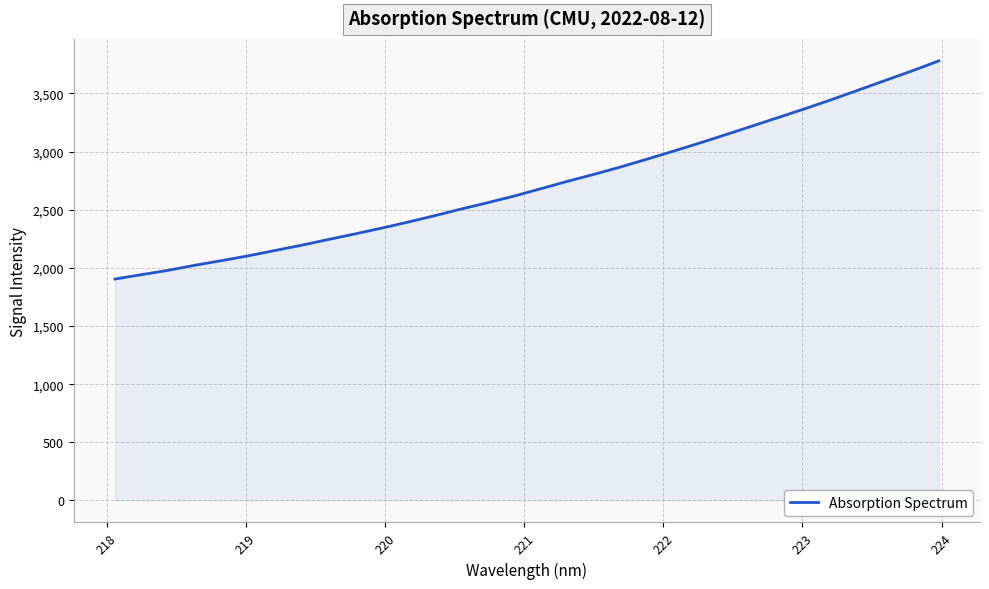

Reading right to left, transcribe all the data shown in this chart.

3780.9	3695.0	3613.8	3532.1	3450.6	3372.4	3297.1	3222.2	3147.9	3074.6	3003.8	2934.7	2866.9	2804.0	2743.7	2680.2	2617.4	2560.3	2505.4	2448.0	2393.2	2341.0	2291.2	2243.5	2194.6	2149.2	2103.6	2062.5	2022.9	1979.3	1942.4	1904.4